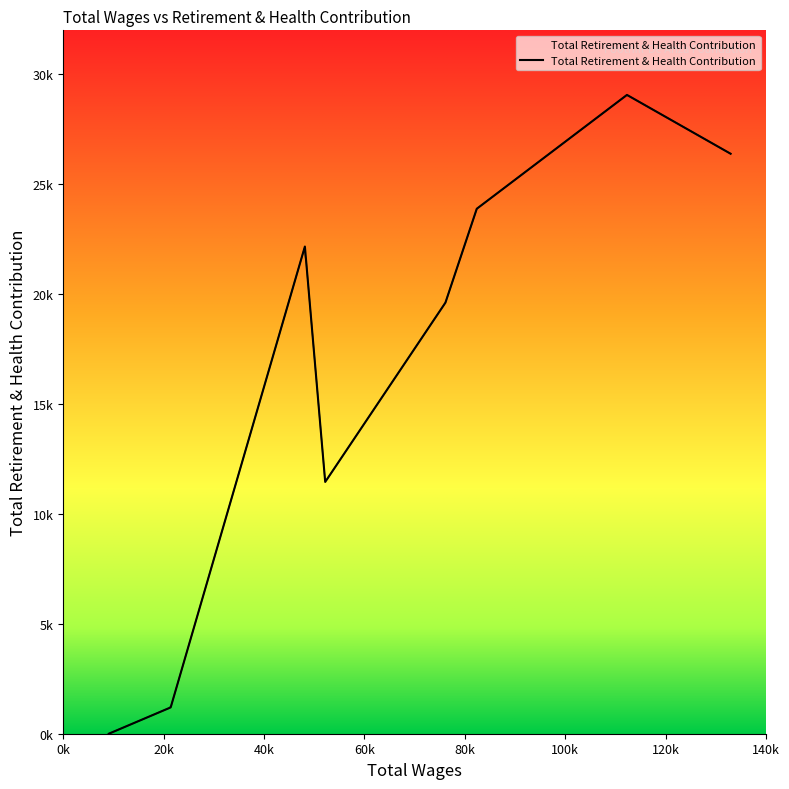

How many values are below 22165?

4